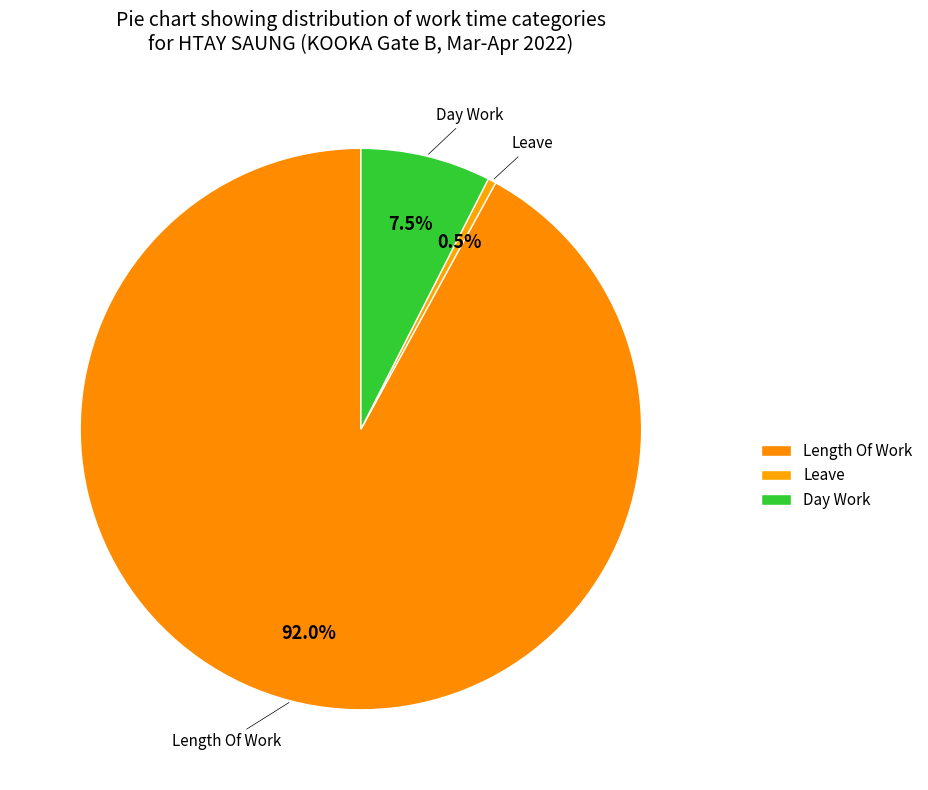

How many segments does this pie chart have?

3